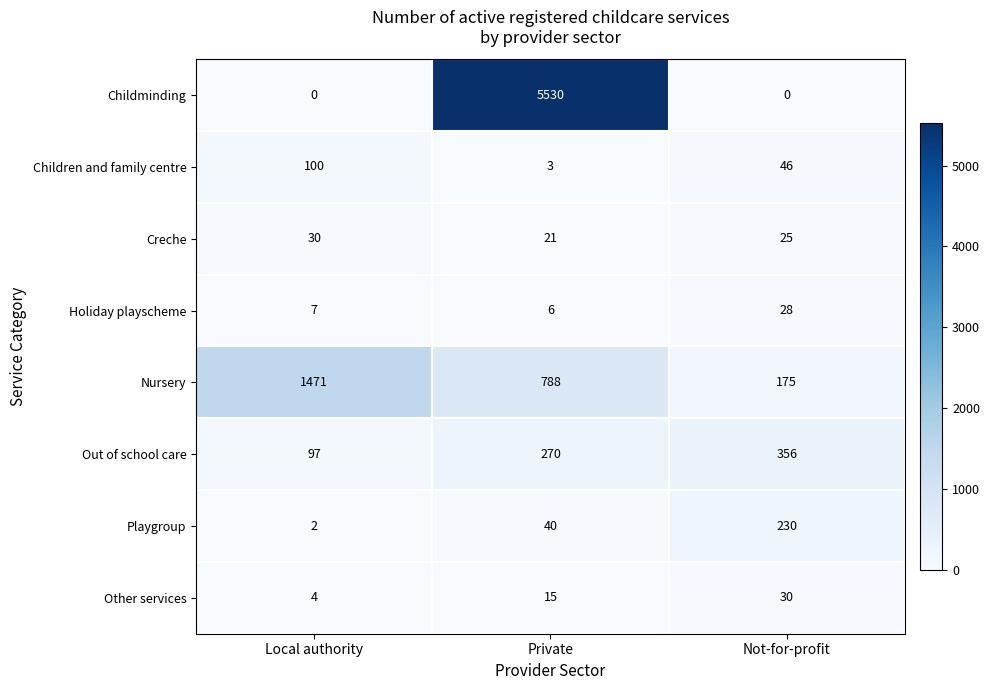

How many series are shown in this chart?

8